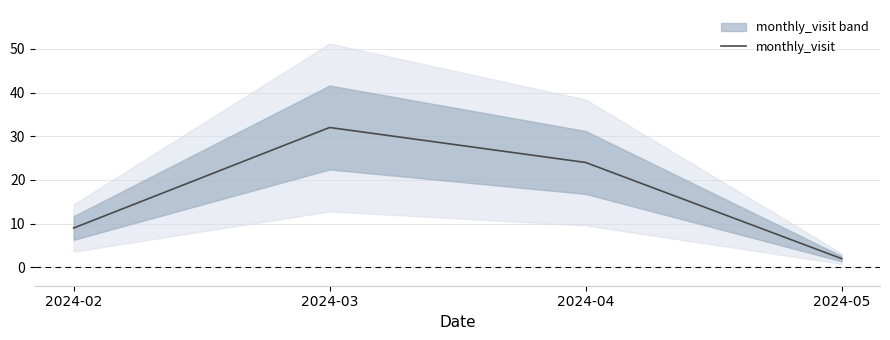

Reading right to left, extract all data points from this chart.

2024-05=2	2024-04=24	2024-03=32	2024-02=9